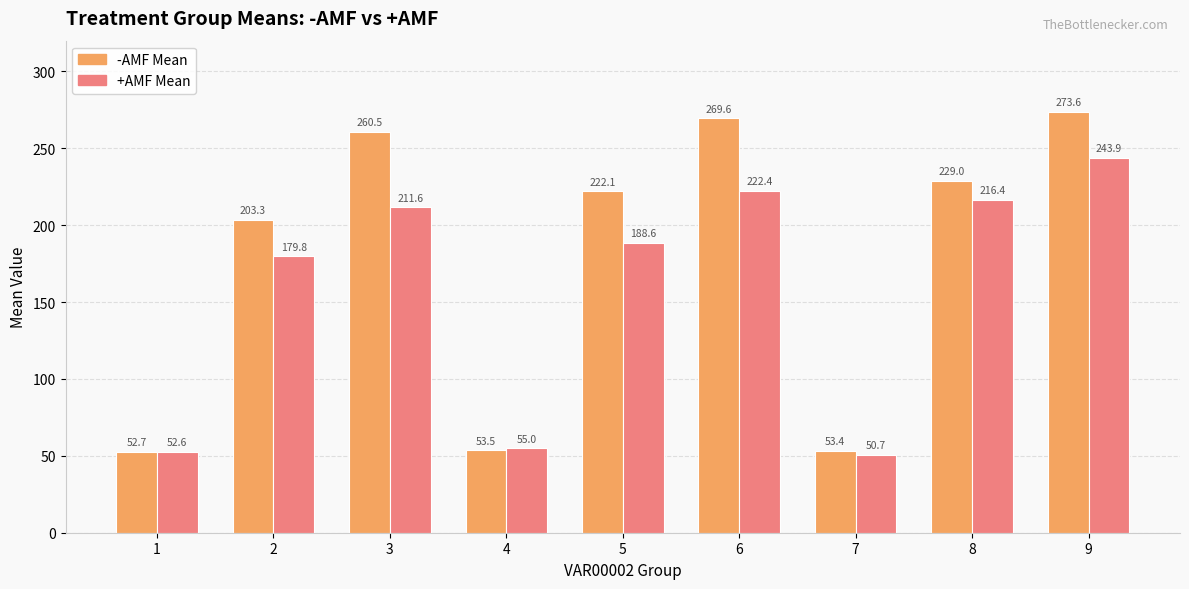

The -AMF Mean series shows 111.7 at 9. True or false?

False